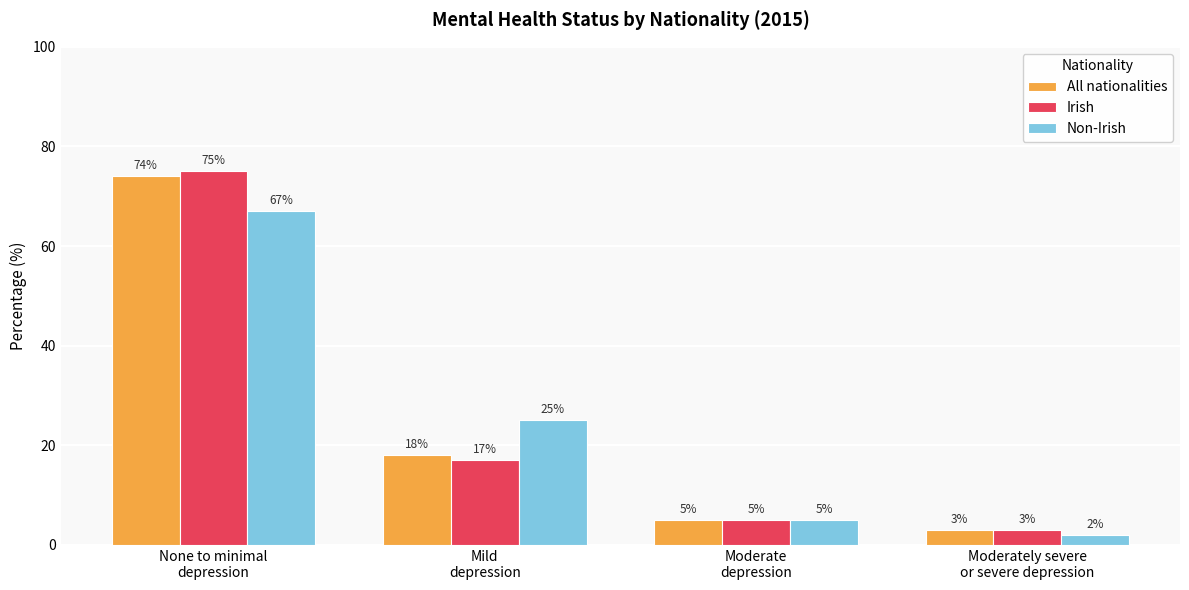

What is the average value of the All nationalities series?

25